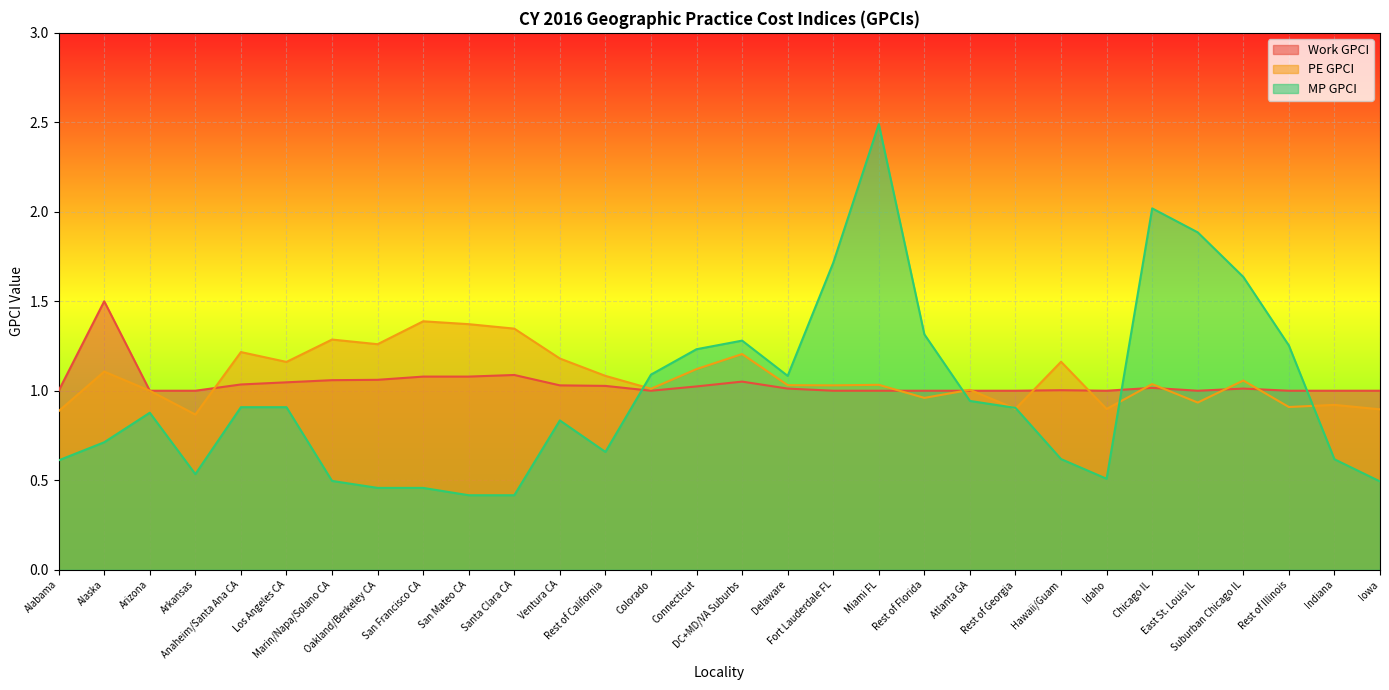

Reading left to right, extract all data points from this chart.

Work GPCI: Alabama=1.0	Alaska=1.5	Arizona=1.0	Arkansas=1.0	Anaheim/Santa Ana CA=1.0	Los Angeles CA=1.0	Marin/Napa/Solano CA=1.1	Oakland/Berkeley CA=1.1	San Francisco CA=1.1	San Mateo CA=1.1	Santa Clara CA=1.1	Ventura CA=1.0	Rest of California=1.0	Colorado=1.0	Connecticut=1.0	DC+MD/VA Suburbs=1.1	Delaware=1.0	Fort Lauderdale FL=1.0	Miami FL=1.0	Rest of Florida=1.0	Atlanta GA=1.0	Rest of Georgia=1.0	Hawaii/Guam=1.0	Idaho=1.0	Chicago IL=1.0	East St. Louis IL=1.0	Suburban Chicago IL=1.0	Rest of Illinois=1.0	Indiana=1.0	Iowa=1.0
PE GPCI: Alabama=0.9	Alaska=1.1	Arizona=1.0	Arkansas=0.9	Anaheim/Santa Ana CA=1.2	Los Angeles CA=1.2	Marin/Napa/Solano CA=1.3	Oakland/Berkeley CA=1.3	San Francisco CA=1.4	San Mateo CA=1.4	Santa Clara CA=1.3	Ventura CA=1.2	Rest of California=1.1	Colorado=1.0	Connecticut=1.1	DC+MD/VA Suburbs=1.2	Delaware=1.0	Fort Lauderdale FL=1.0	Miami FL=1.0	Rest of Florida=1.0	Atlanta GA=1.0	Rest of Georgia=0.9	Hawaii/Guam=1.2	Idaho=0.9	Chicago IL=1.0	East St. Louis IL=0.9	Suburban Chicago IL=1.1	Rest of Illinois=0.9	Indiana=0.9	Iowa=0.9
MP GPCI: Alabama=0.6	Alaska=0.7	Arizona=0.9	Arkansas=0.5	Anaheim/Santa Ana CA=0.9	Los Angeles CA=0.9	Marin/Napa/Solano CA=0.5	Oakland/Berkeley CA=0.5	San Francisco CA=0.5	San Mateo CA=0.4	Santa Clara CA=0.4	Ventura CA=0.8	Rest of California=0.7	Colorado=1.1	Connecticut=1.2	DC+MD/VA Suburbs=1.3	Delaware=1.1	Fort Lauderdale FL=1.7	Miami FL=2.5	Rest of Florida=1.3	Atlanta GA=0.9	Rest of Georgia=0.9	Hawaii/Guam=0.6	Idaho=0.5	Chicago IL=2.0	East St. Louis IL=1.9	Suburban Chicago IL=1.6	Rest of Illinois=1.3	Indiana=0.6	Iowa=0.5